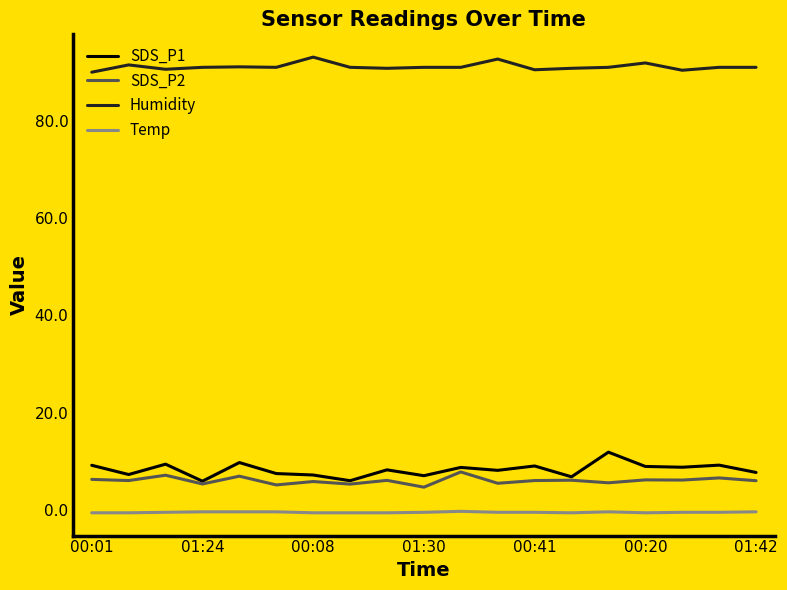

Which series has the largest total across all categories?

Humidity